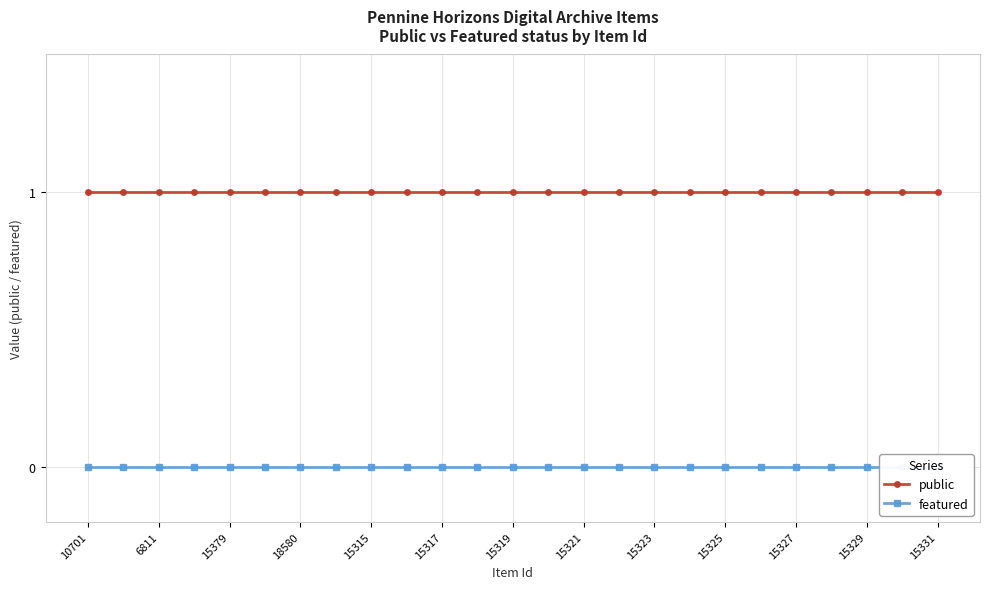

Rank the series by their average value, from highest to lowest.

public, featured